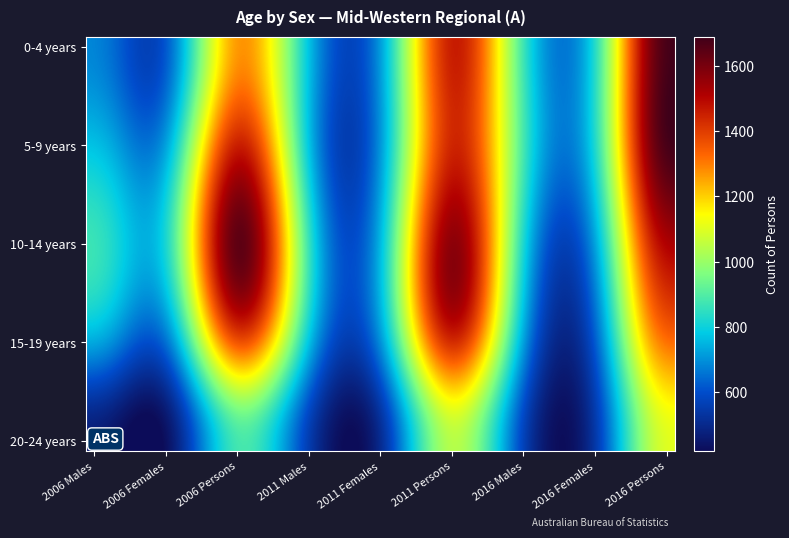

At how many categories does at least one series exceed 902?

20